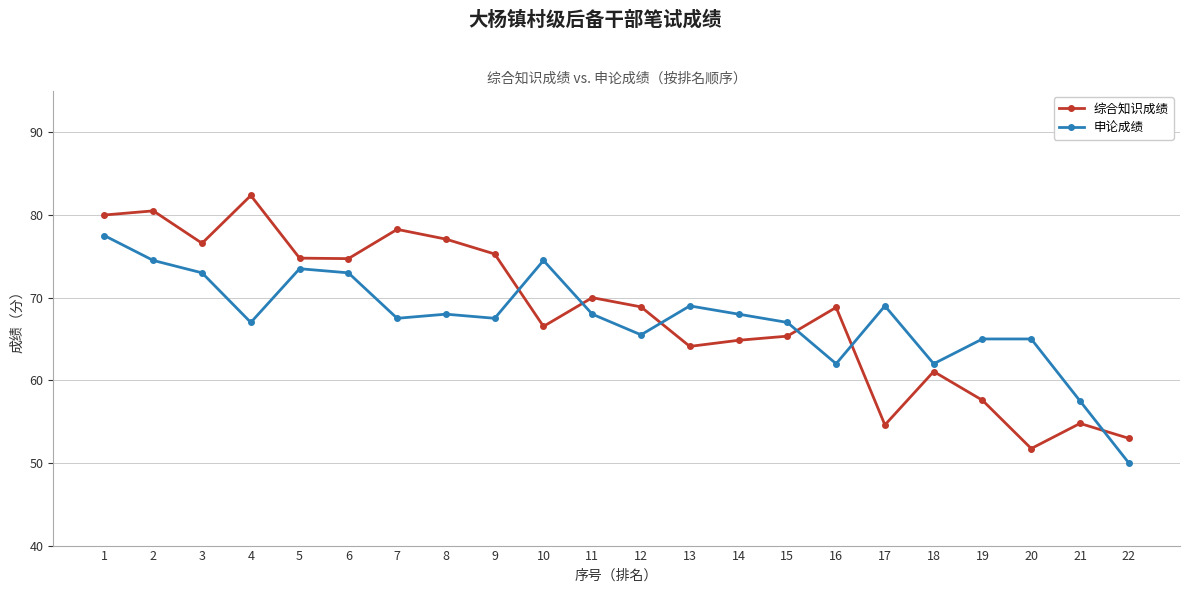

What is the difference between the highest and lowest values at 20?

13.3